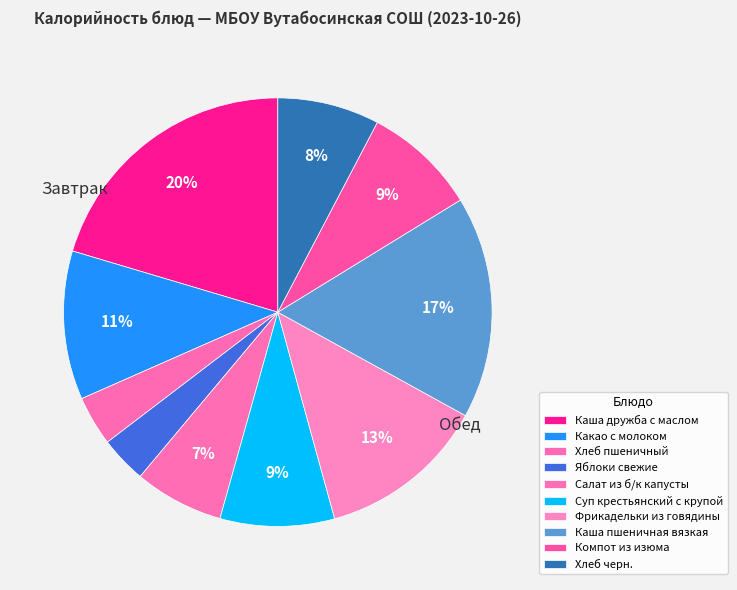

Count the number of slices in the pie.

10